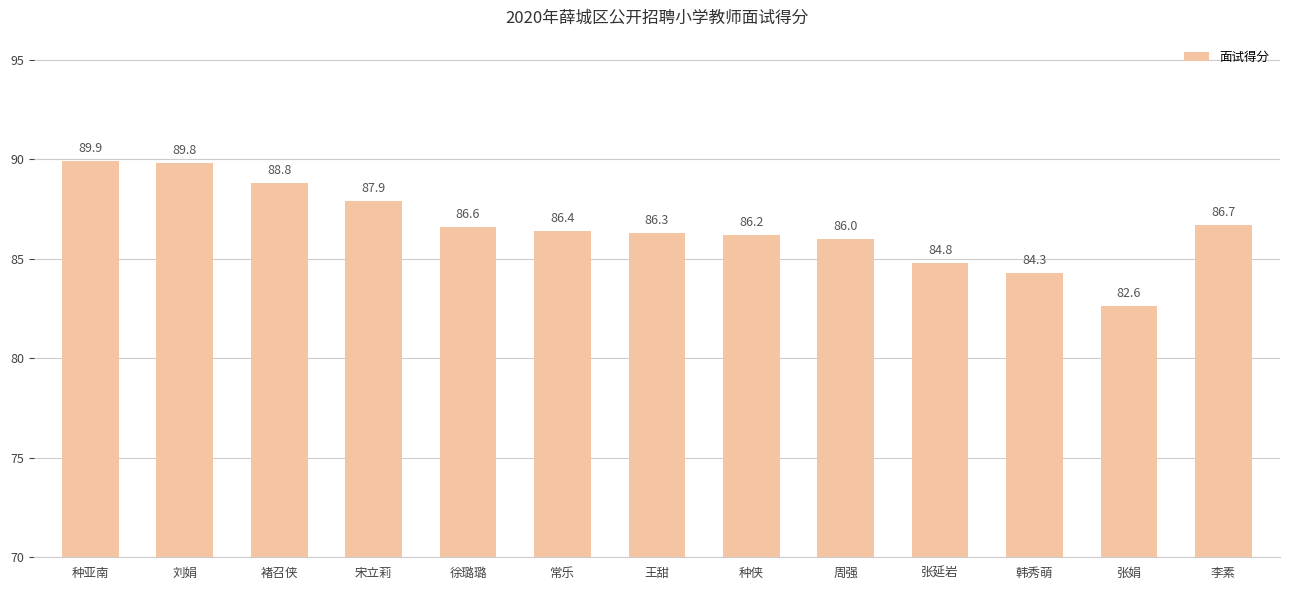

At which label is the value closest to 86?

周强